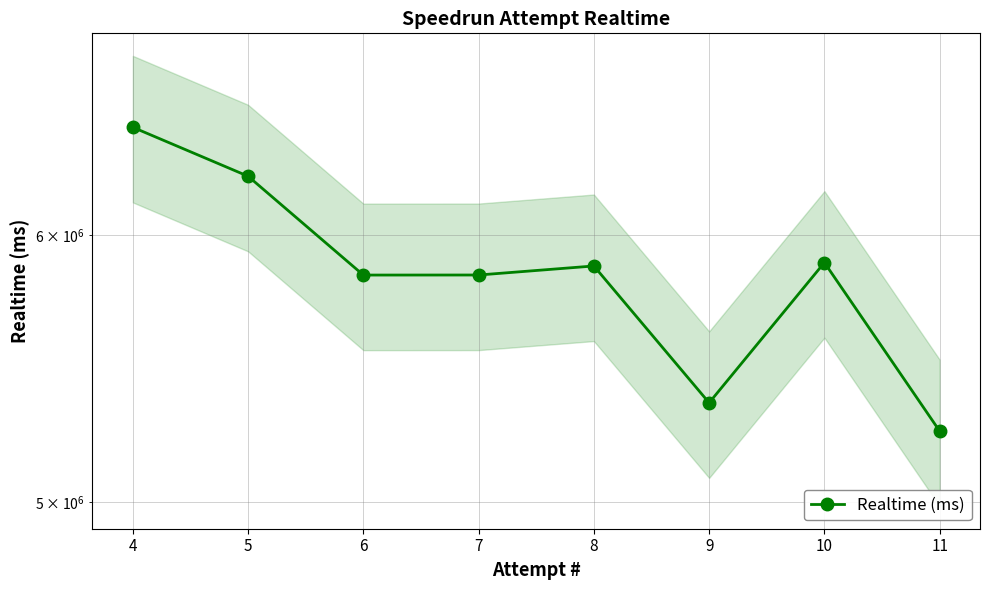

Which category has the highest value across all series?

4